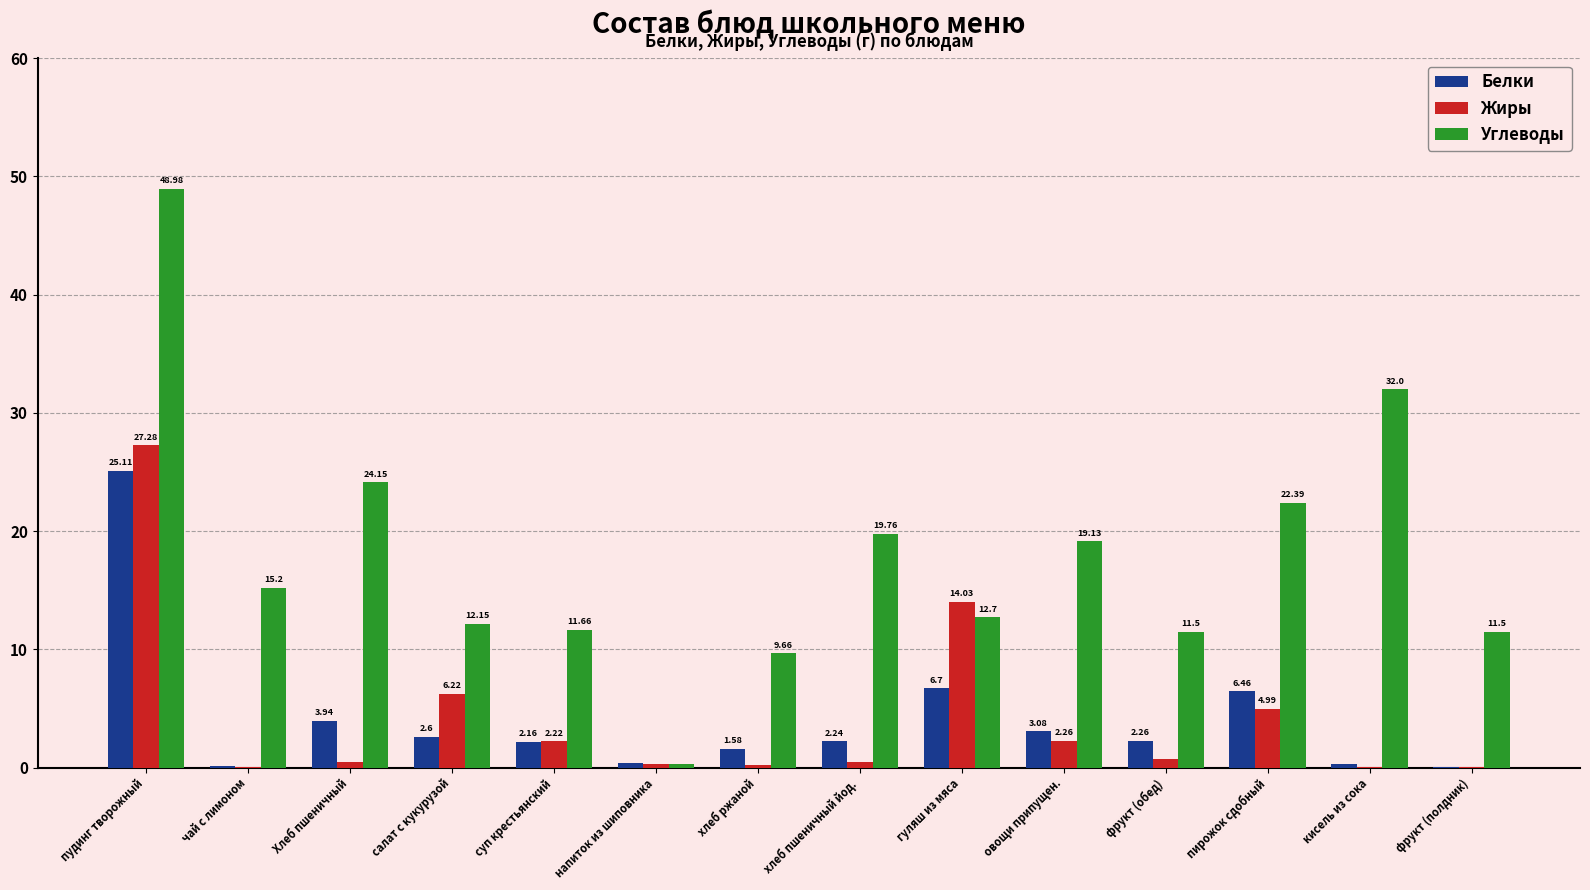

Is the value of Углеводы at суп крестьянский greater than the value of Белки at суп крестьянский?

Yes